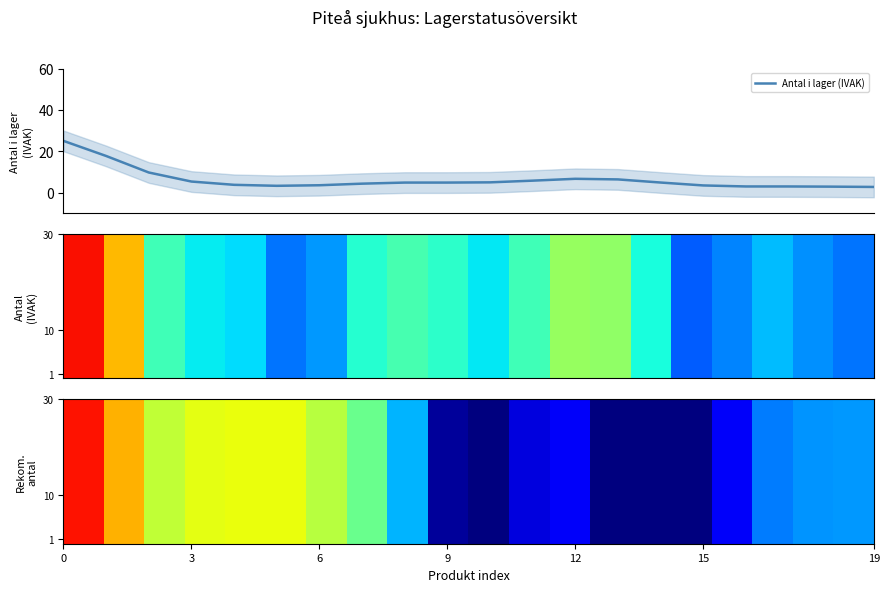

Between 11 and 7, which is larger?

11